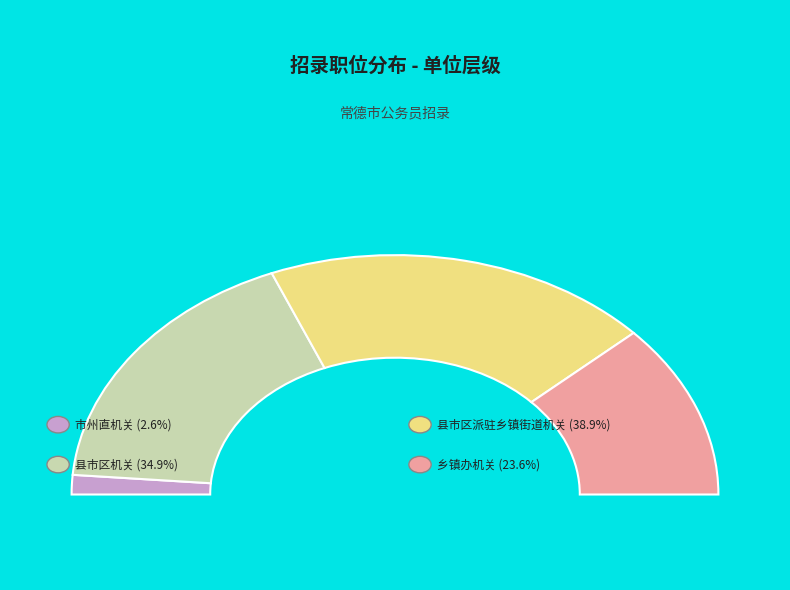

True or false: 县市区机关 accounts for 35% of the total.

True